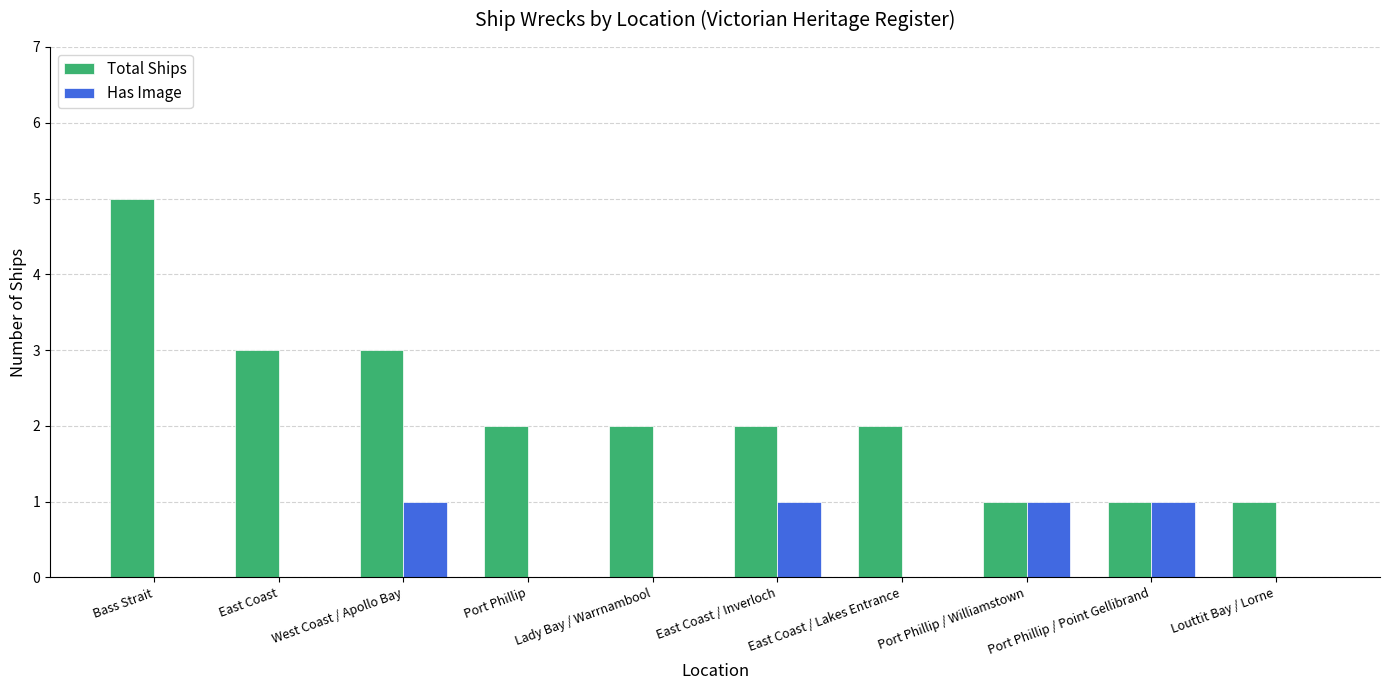

Which series has the widest spread of values?

Total Ships